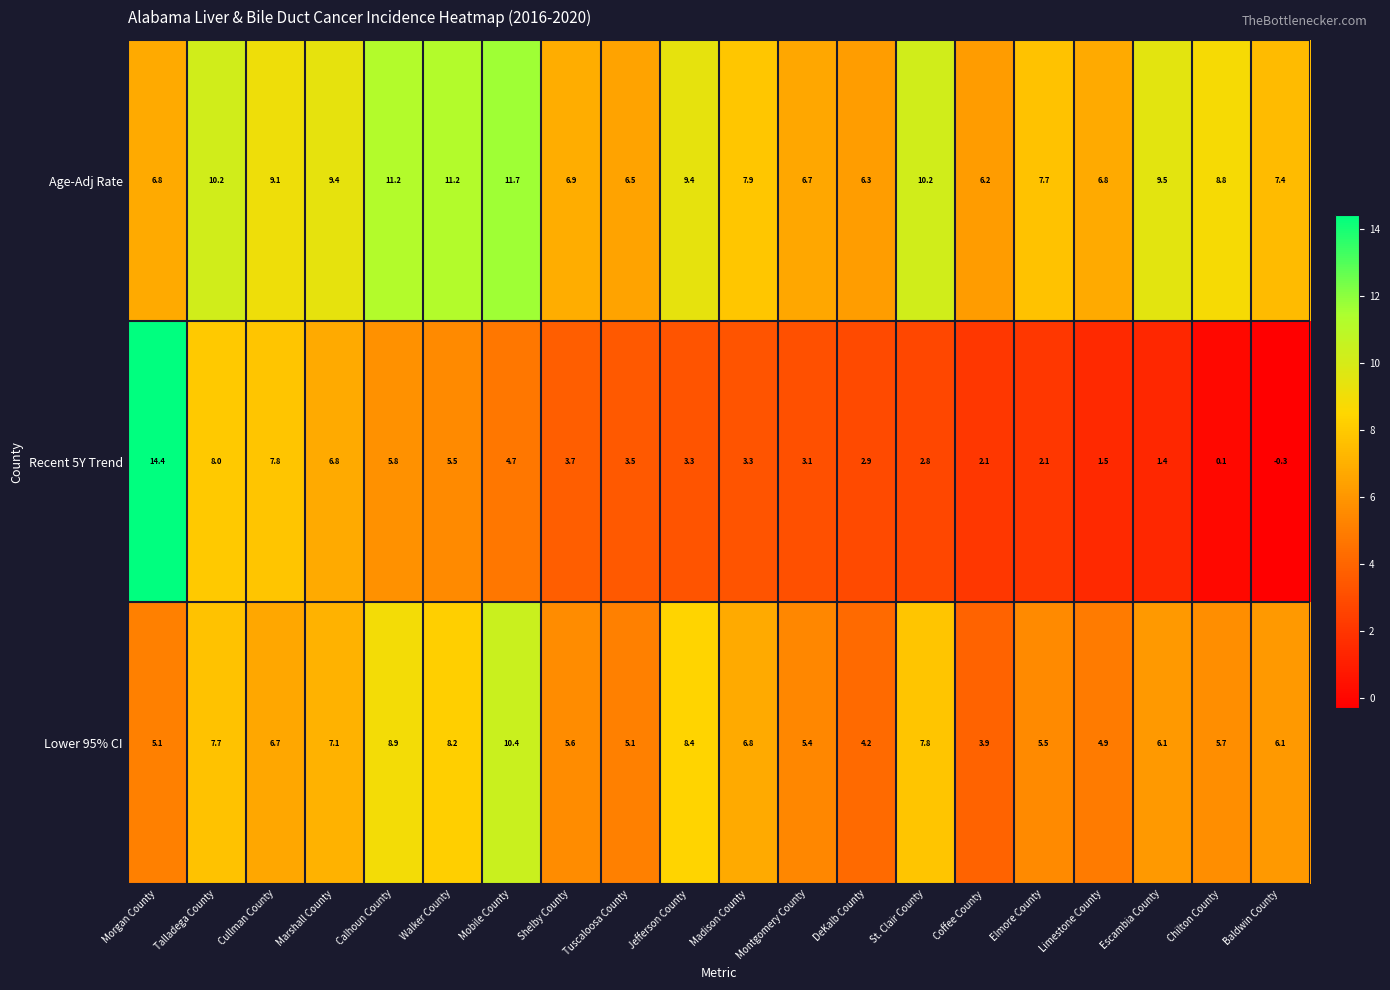

The Age-Adj Rate series shows 6.9 at Shelby County. True or false?

True